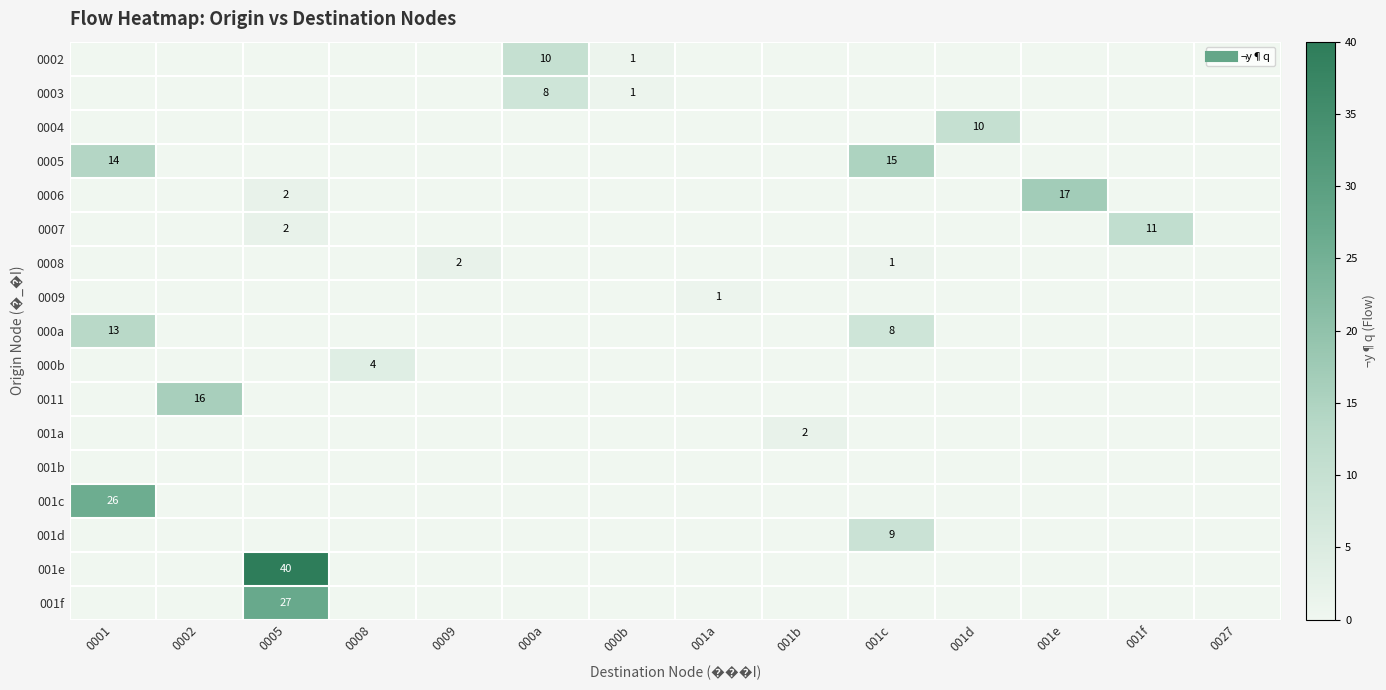

How many distinct data groups are displayed?

17